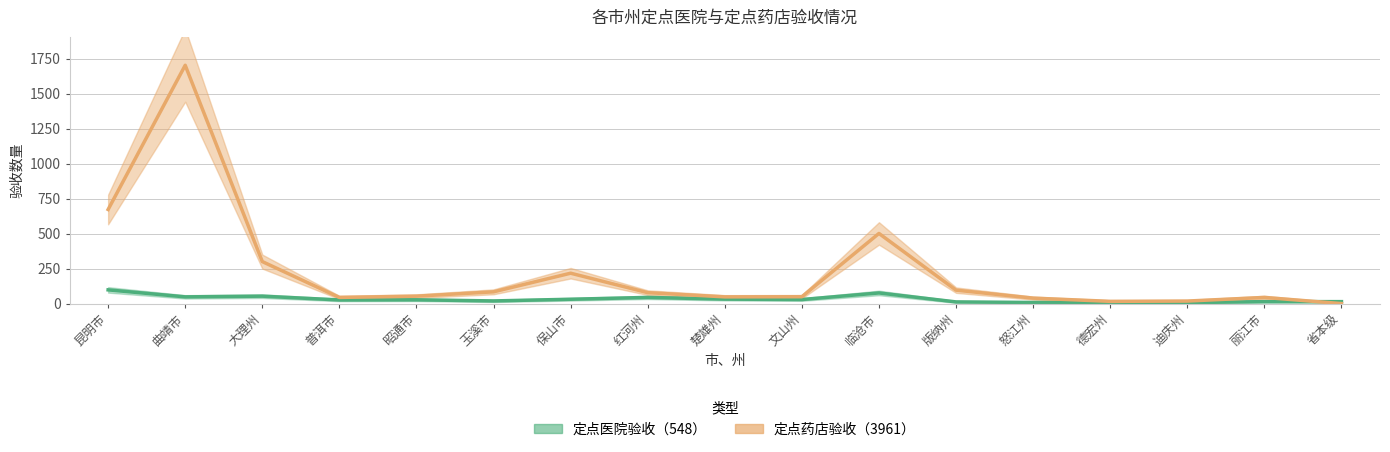

What is the highest value of the 定点药店验收（3961） series?

1702